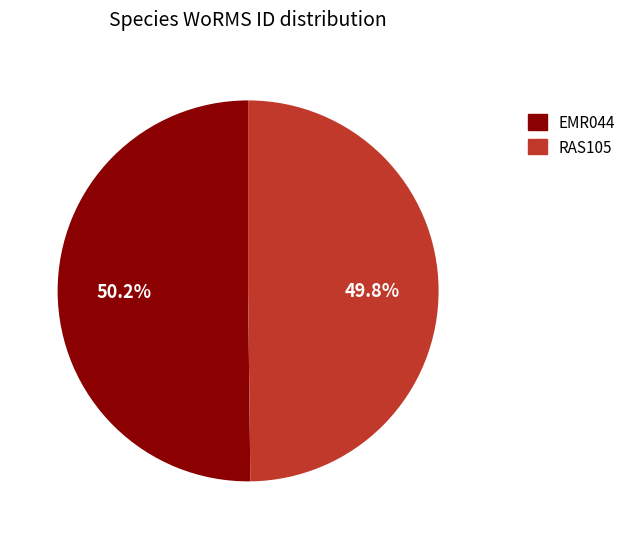

Is there any slice that represents more than half of the pie?

Yes